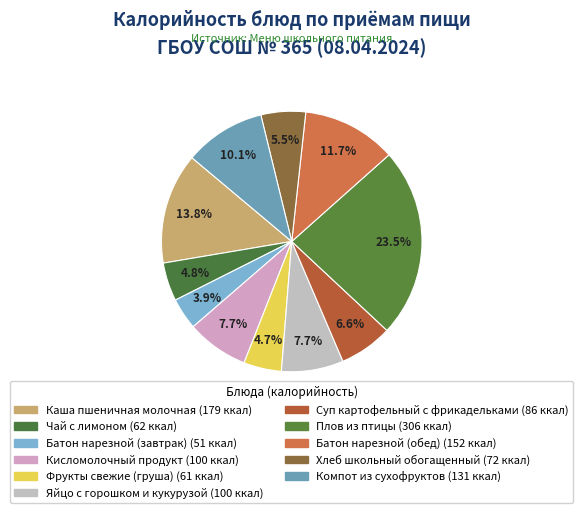

The Хлеб школьный обогащенный slice represents 1% of the pie. True or false?

False